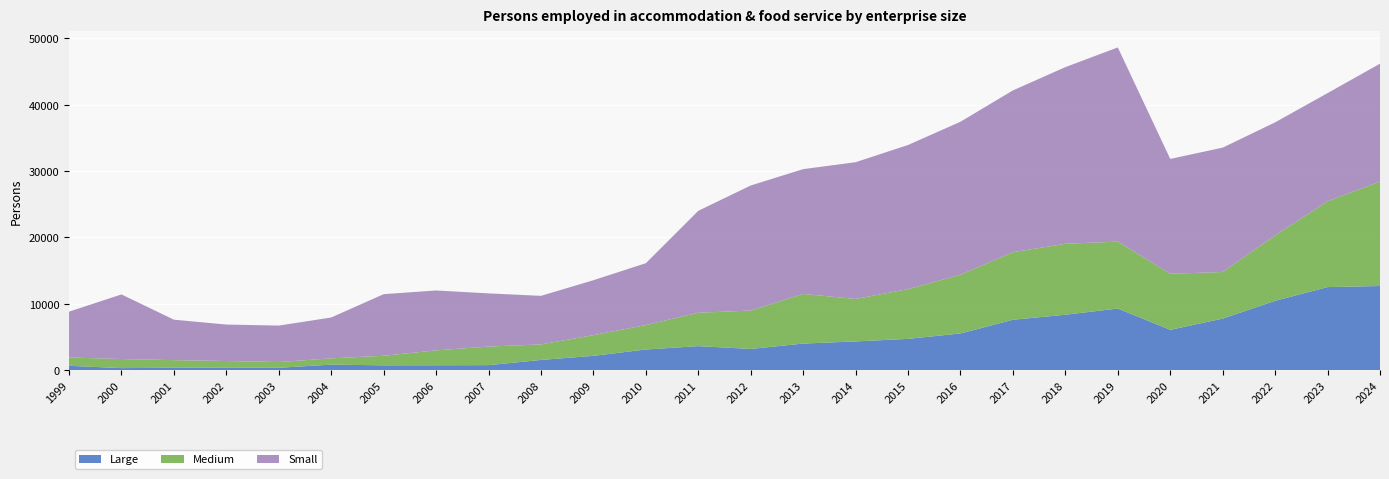

Reading left to right, extract all data points from this chart.

Large: 637	290	340	340	340	814	710	720	737	1521	2137	3097	3603	3182	3991	4313	4698	5514	7580	8339	9271	6062	7752	10438	12503	12668
Medium: 1258	1367	1151	1019	865	947	1442	2246	2796	2347	3120	3687	5031	5785	7481	6402	7492	8858	10178	10698	10086	8452	7024	9868	12942	15737
Small: 6906	9742	6099	5497	5496	6159	9285	9027	8021	7315	8283	9322	15369	18854	18813	20615	21735	23059	24396	26626	29277	17309	18750	17030	16302	17776